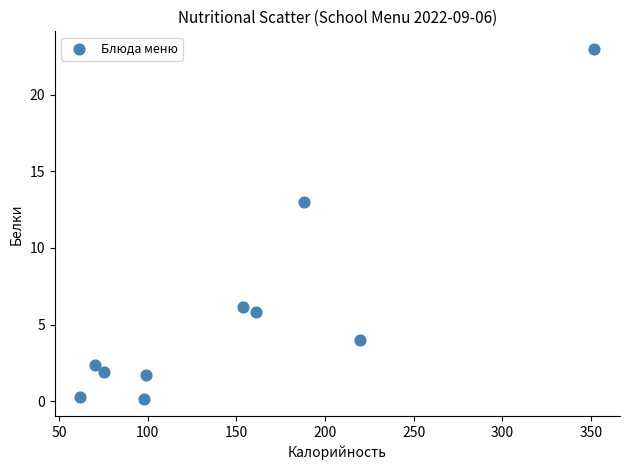

What Y value in the scatter plot is closest to 11?

13.0